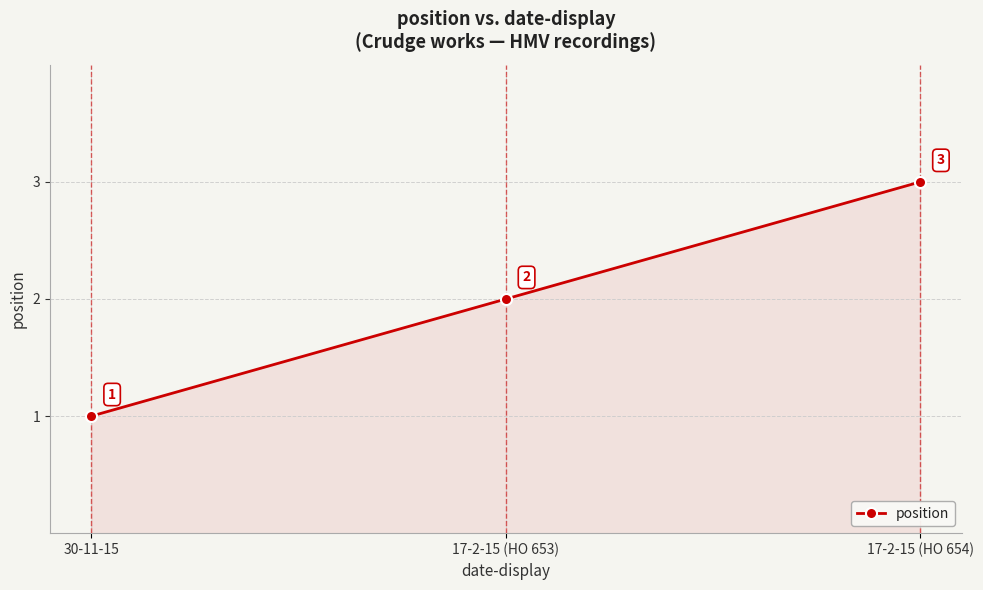

Rank the categories by value from highest to lowest.

17-2-15 (HO 654), 17-2-15 (HO 653), 30-11-15